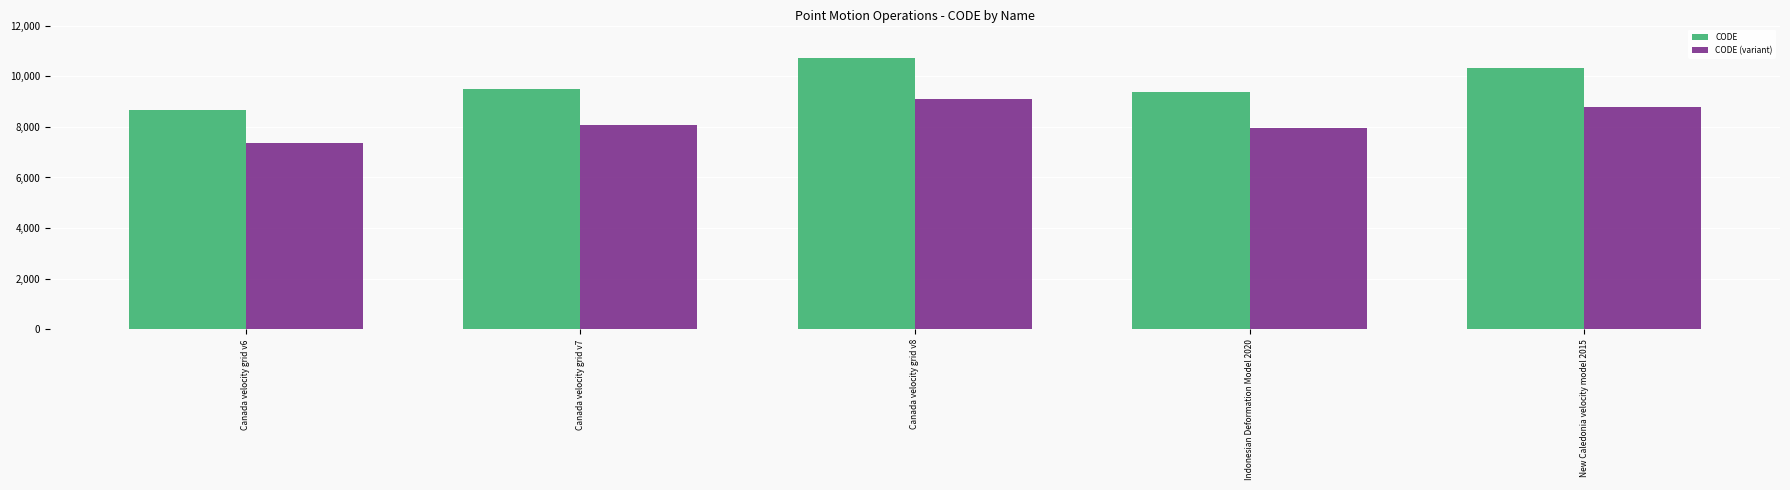

The CODE (variant) series shows 8060 at Canada velocity grid v7. True or false?

True